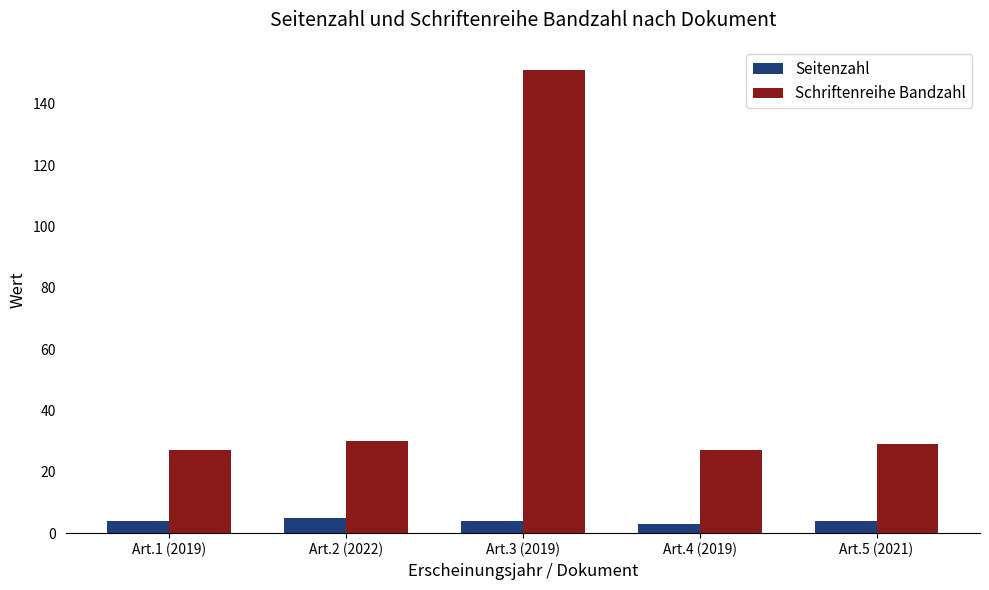

What is the difference between the highest and lowest values at Art.1 (2019)?

23